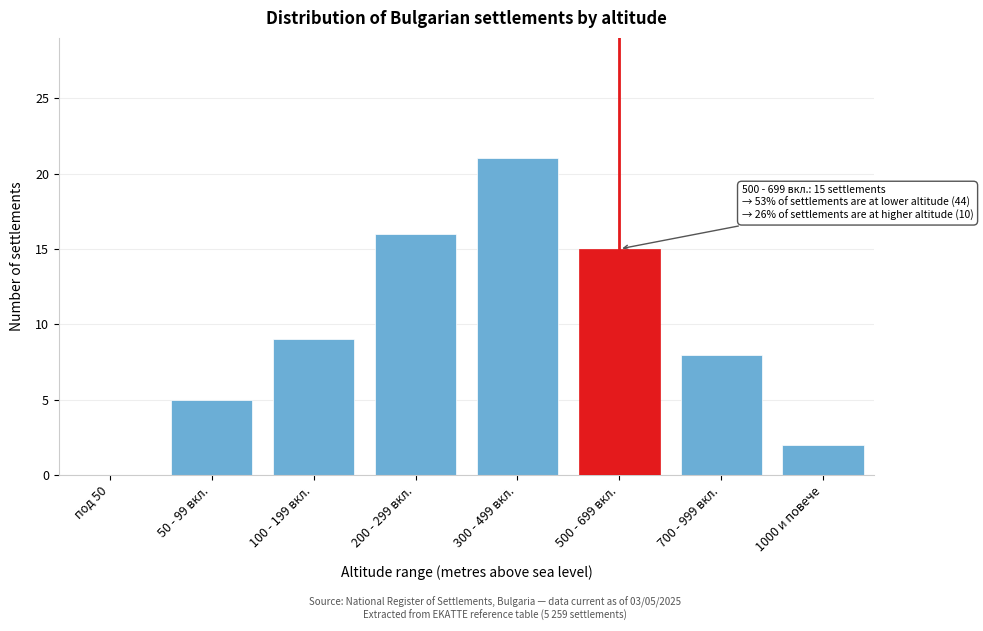

Reading right to left, list all the values displayed in this chart.

1000 и повече=2	700 - 999 вкл.=8	500 - 699 вкл.=15	300 - 499 вкл.=21	200 - 299 вкл.=16	100 - 199 вкл.=9	50 - 99 вкл.=5	под 50=0